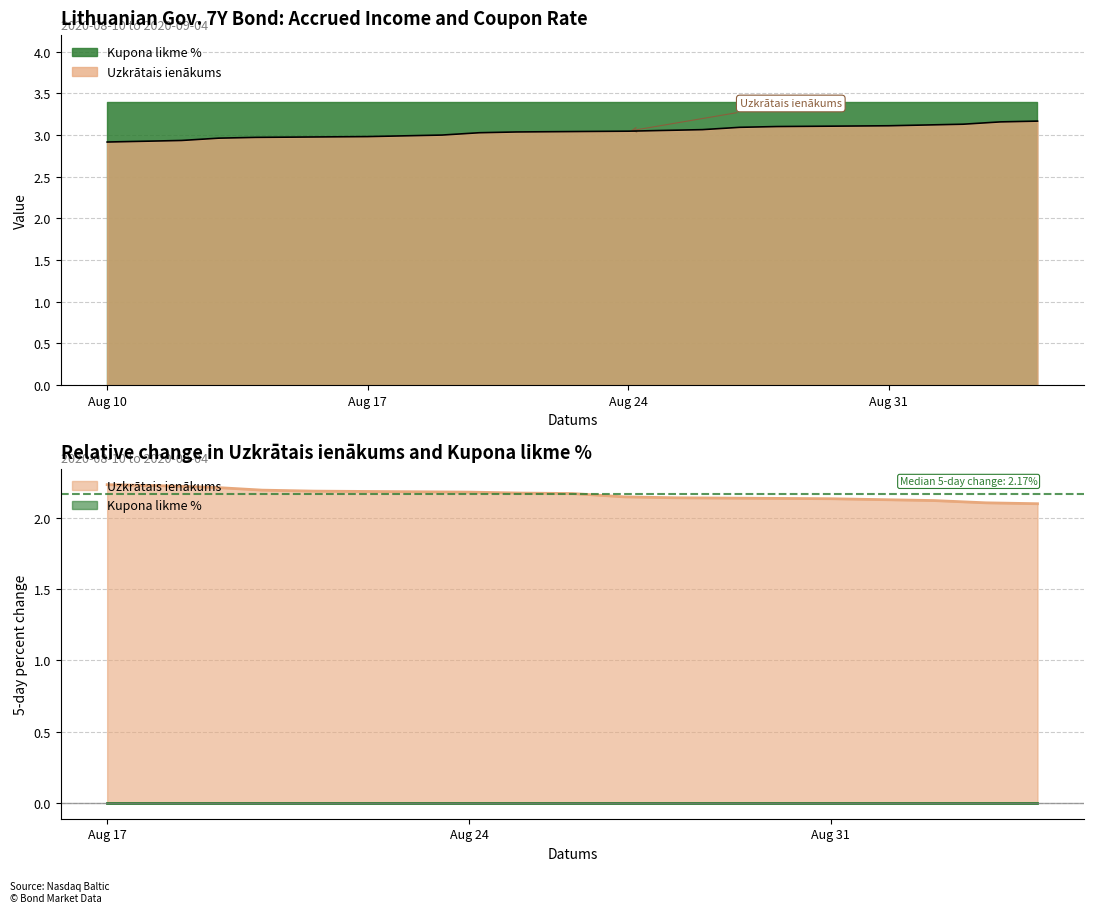

What is the difference between the values at 2020-08-19 and 2020-08-31?

0.1